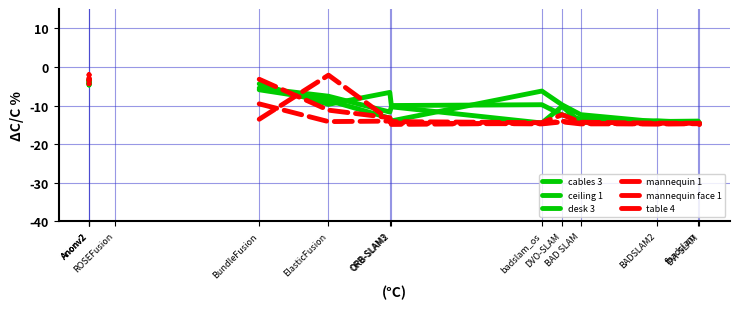

Rank the categories by desk 3 value from lowest to highest.

DVI-SLAM, badslam_os, fbadslam, BAD SLAM, BADSLAM2, ORB-SLAM3, ORB-SLAM2, DVO-SLAM, ElasticFusion, BundleFusion, Anonv2, Anonv2, Anonv2, ROSEFusion